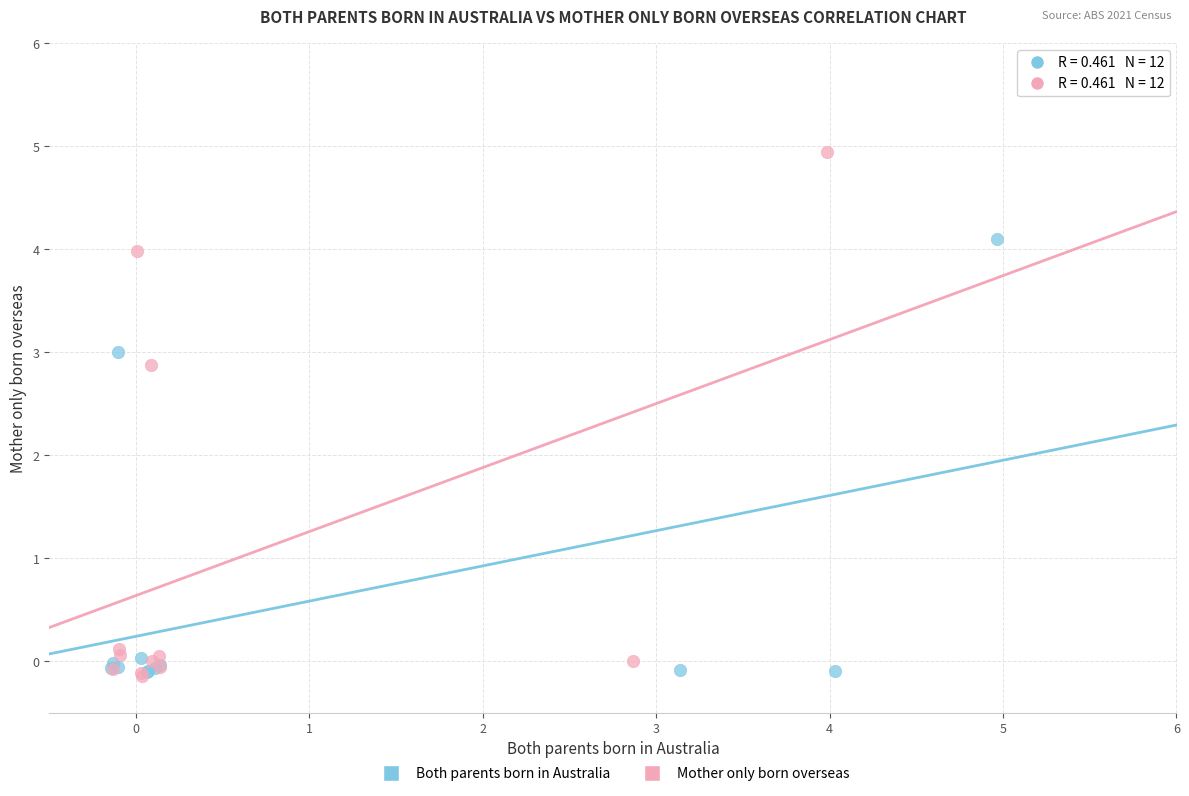

Which series has the largest Y range (max minus min)?

Mother only born overseas